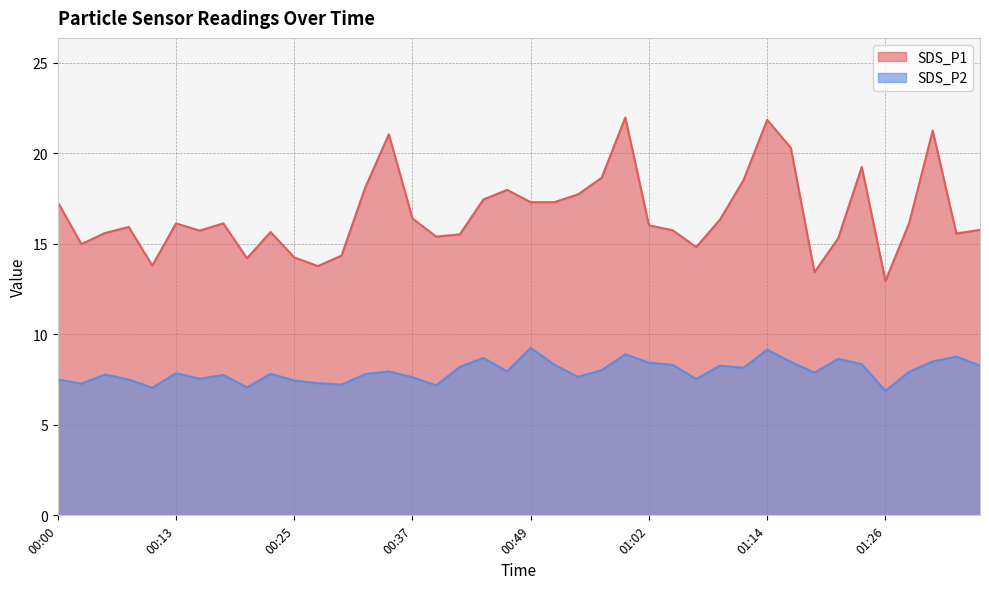

In SDS_P2, how many points are lower than both neighbors (excluding endpoints)?

12